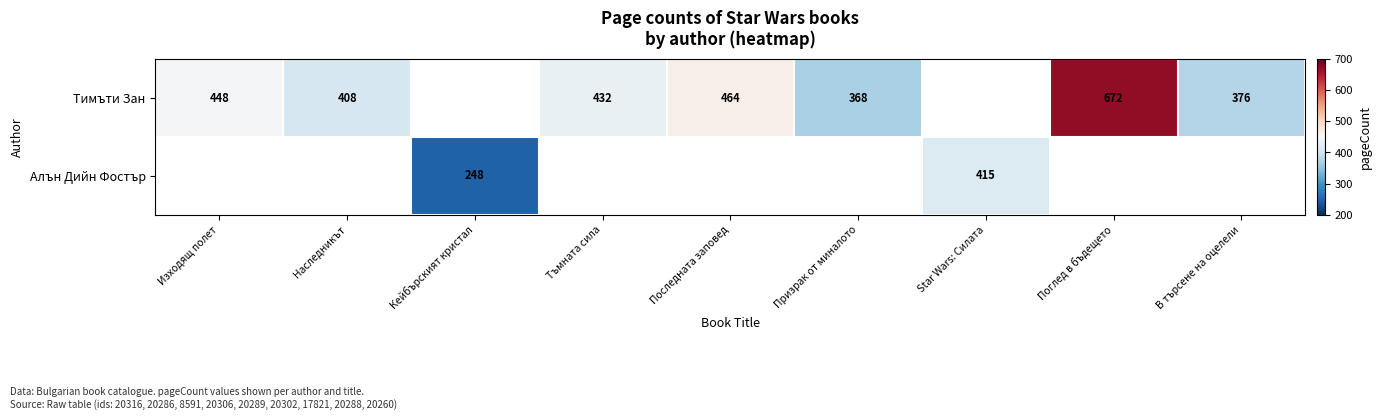

Is the value of Тимъти Зан at Призрак от миналото greater than the value of Алън Дийн Фостър at Star Wars: Силата?

No